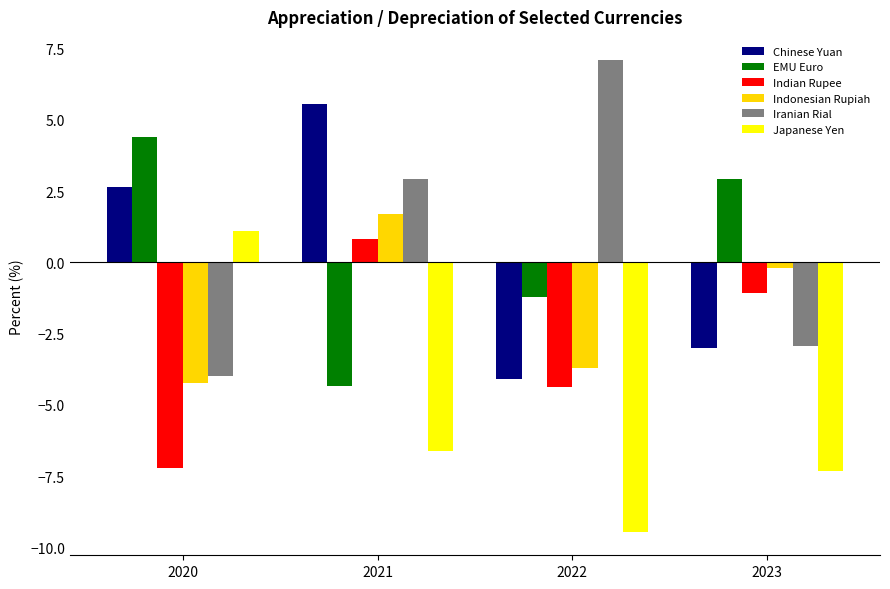

List the labels in order of Indonesian Rupiah value, smallest first.

2020, 2022, 2023, 2021